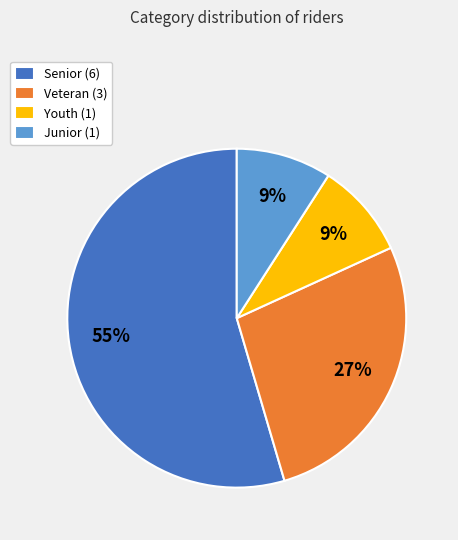

Is the sum of Senior (6) and Veteran (3) greater than half?

Yes